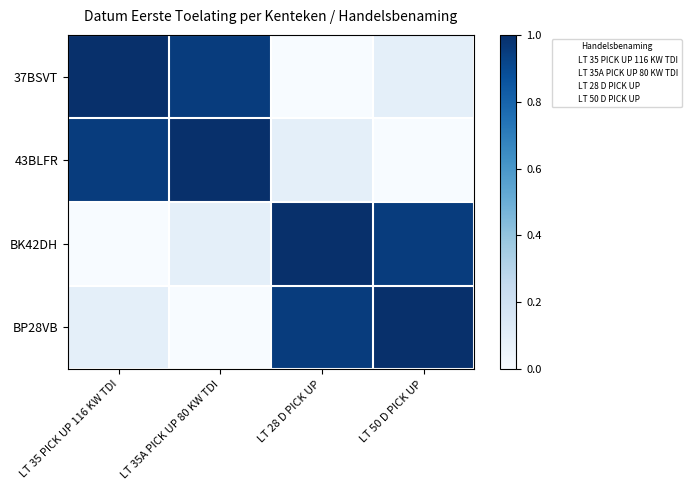

What is the spread (max minus min) of values at LT 35A PICK UP 80 KW TDI?

1.0